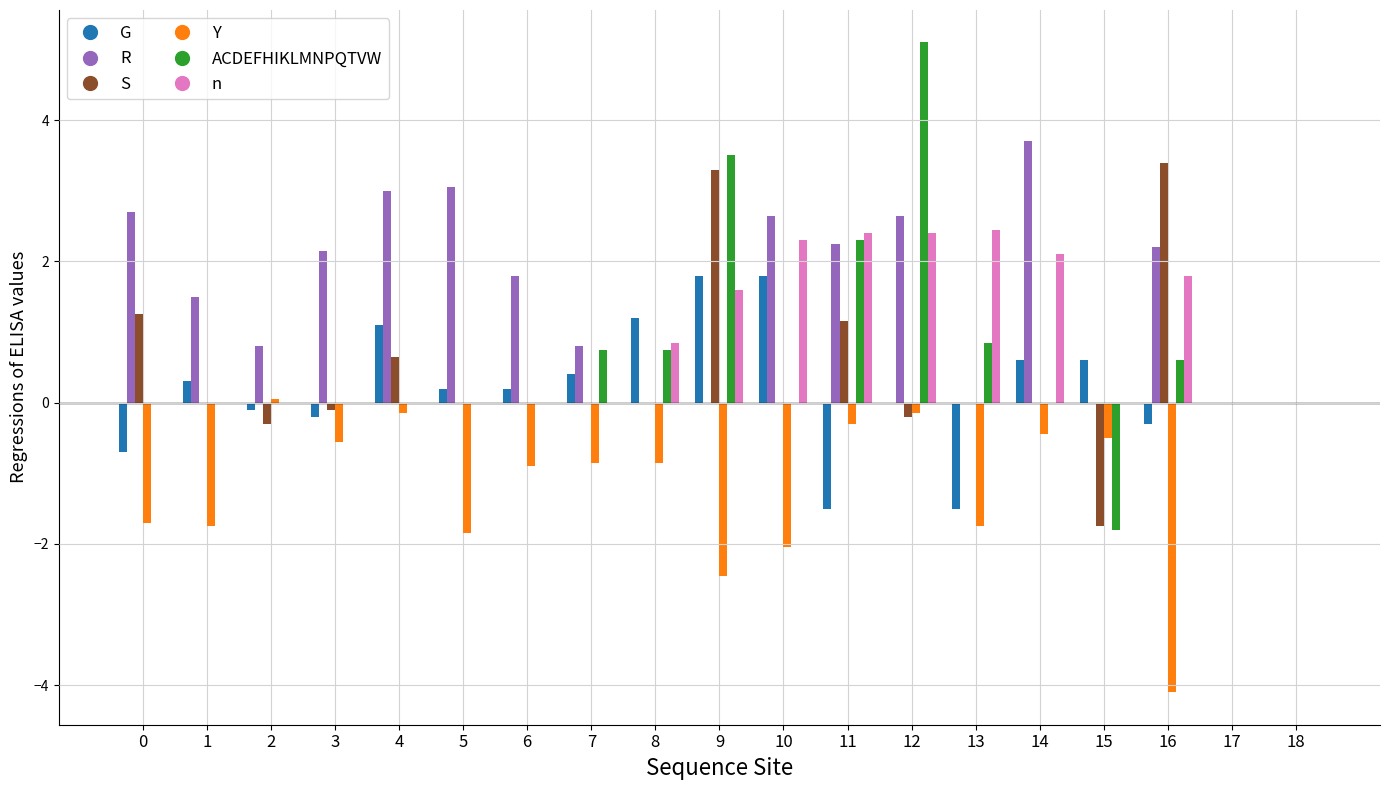

What is the highest value of the S series?

3.4